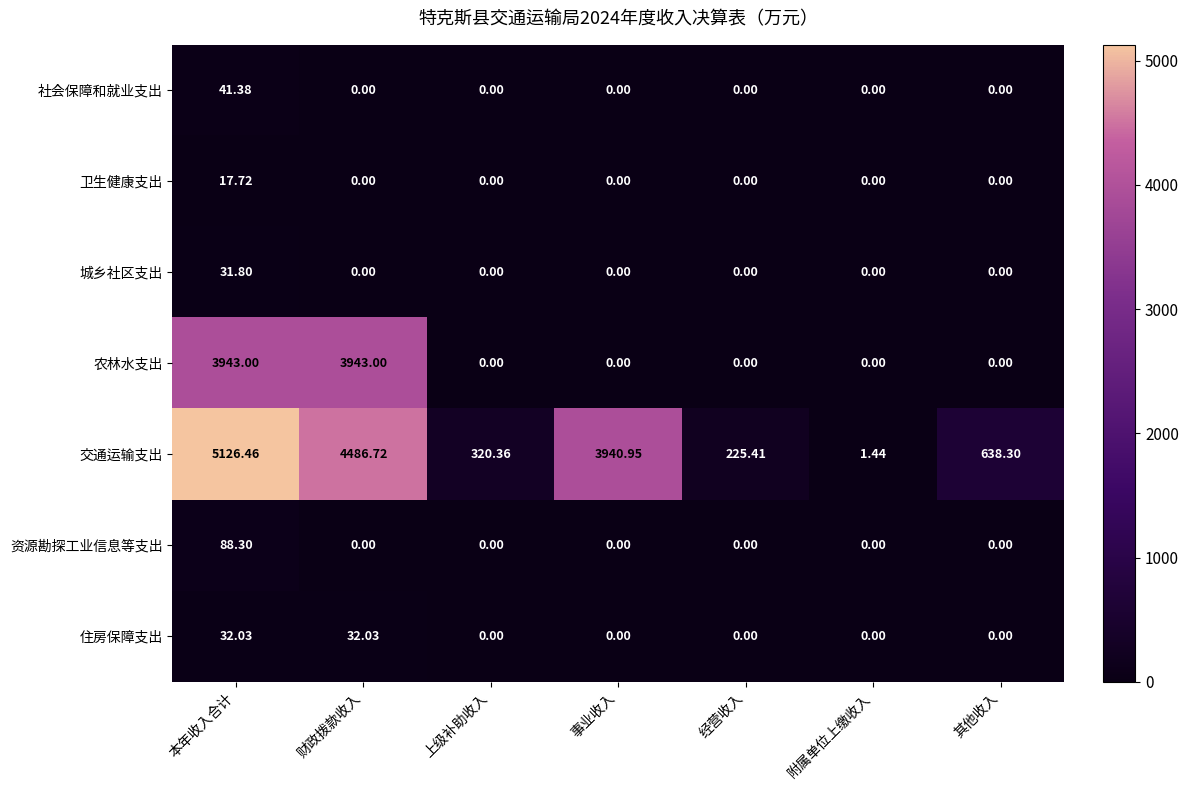

Which label corresponds to the largest value in the chart?

本年收入合计